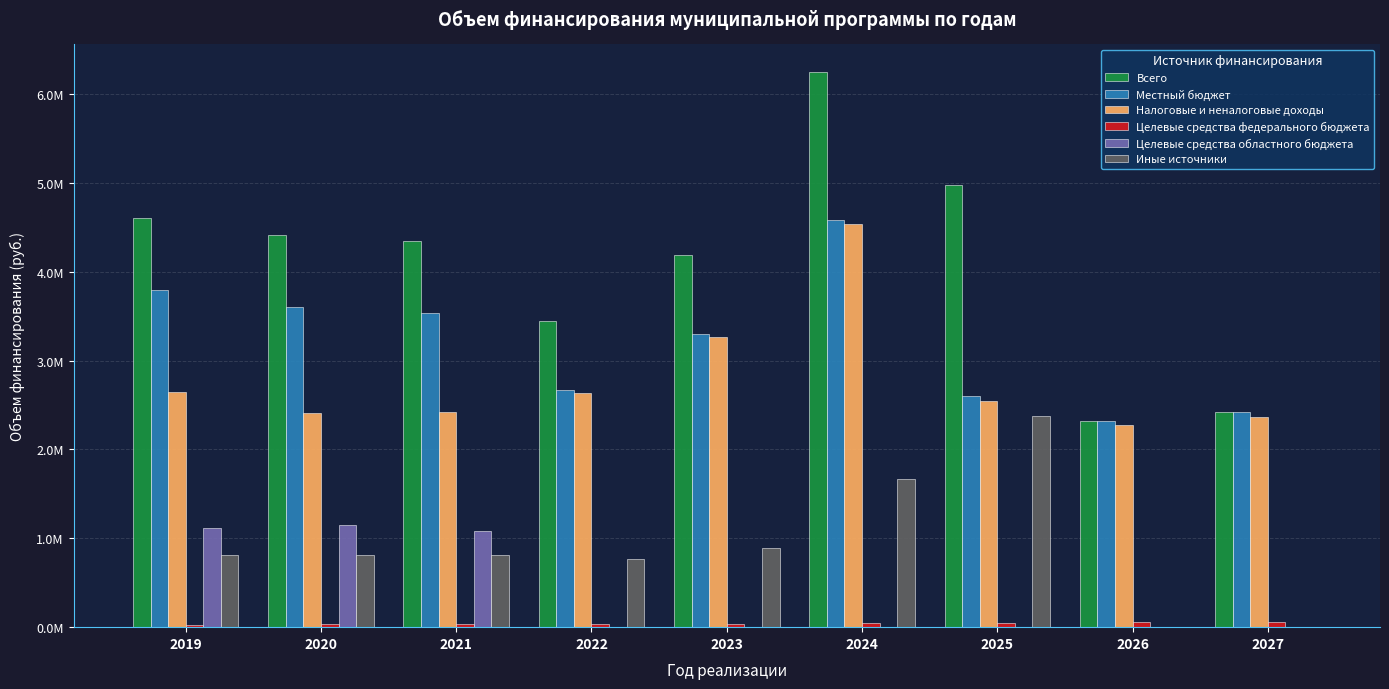

Where does the Иные источники series first go above 810698?

2023